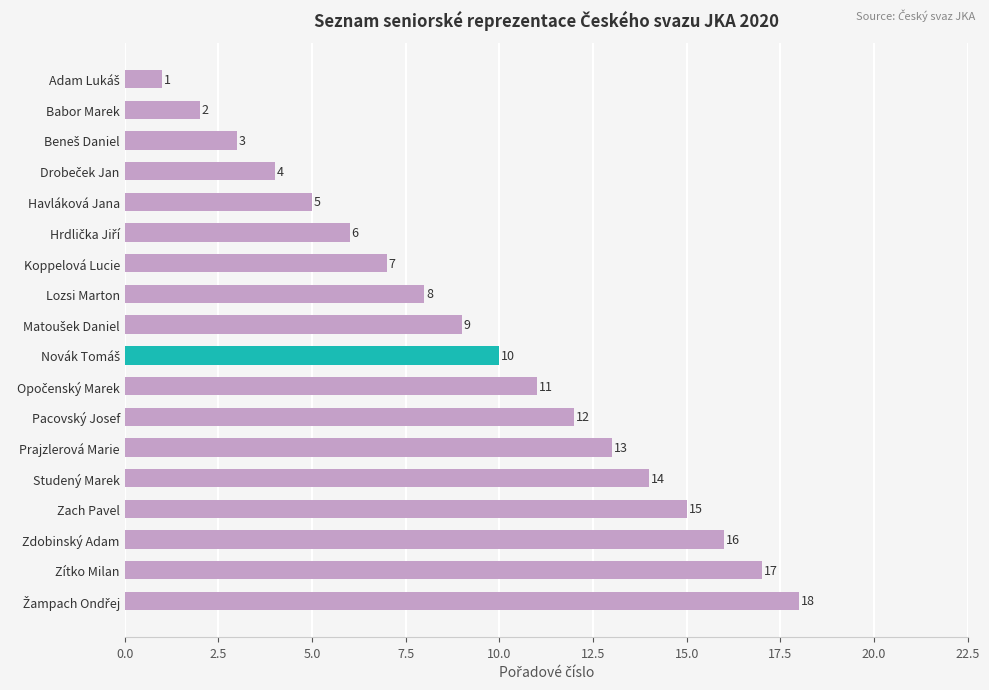

What is the change in value from Havláková Jana to Lozsi Marton?

+3